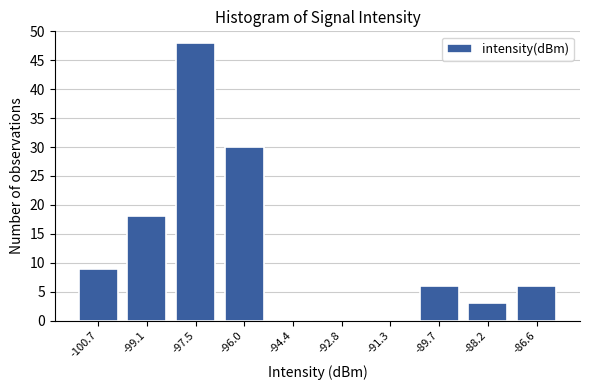

Reading right to left, what are all the values shown in this chart?

-86.6=6	-88.2=3	-89.7=6	-91.3=0	-92.8=0	-94.4=0	-96.0=30	-97.5=48	-99.1=18	-100.7=9